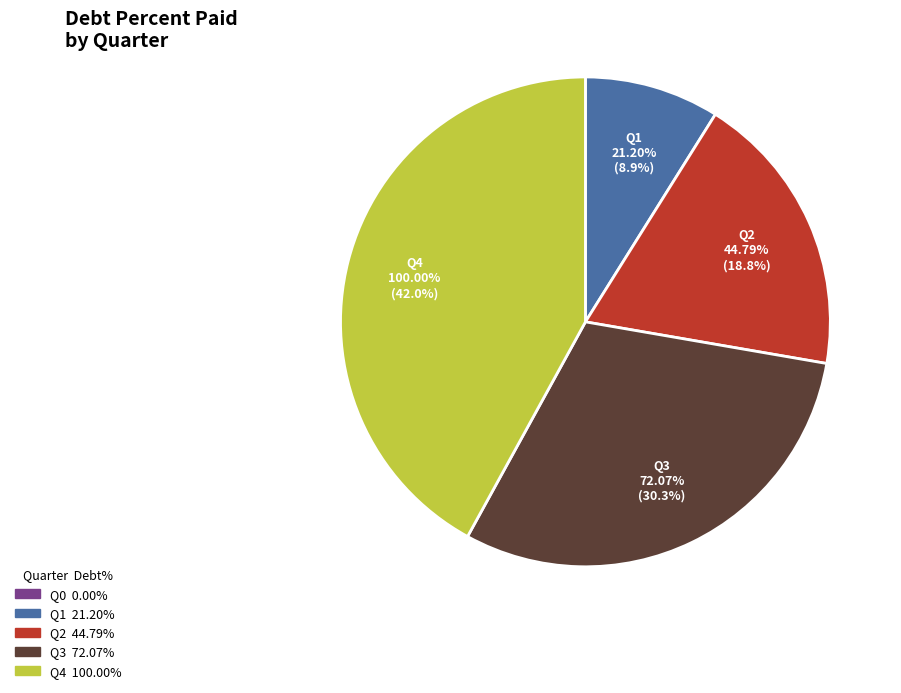

To the nearest percent, what is the combined percentage of Q1 and Q3?

39%